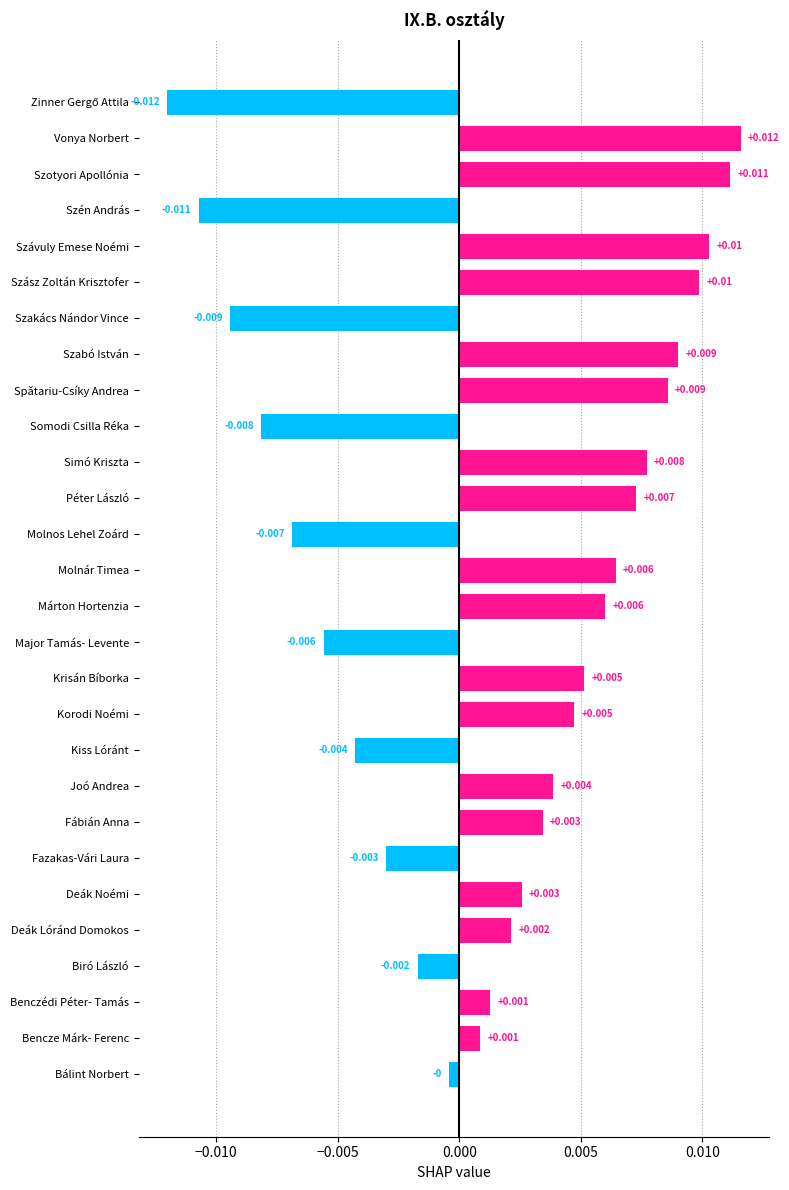

How many bars are there in total?

28